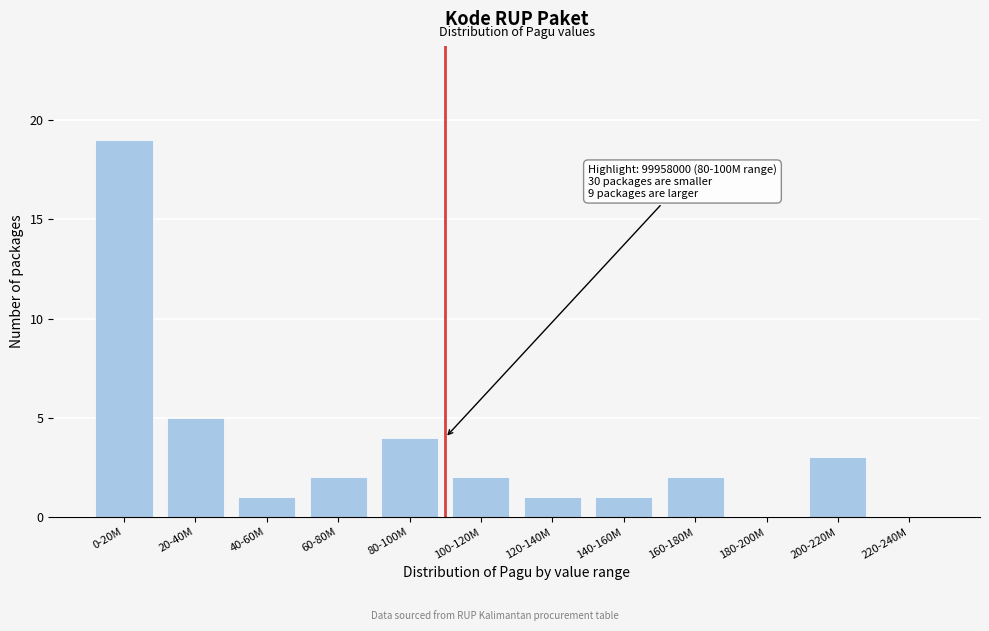

Reading left to right, what are all the values shown in this chart?

0-20M=19	20-40M=5	40-60M=1	60-80M=2	80-100M=4	100-120M=2	120-140M=1	140-160M=1	160-180M=2	180-200M=0	200-220M=3	220-240M=0